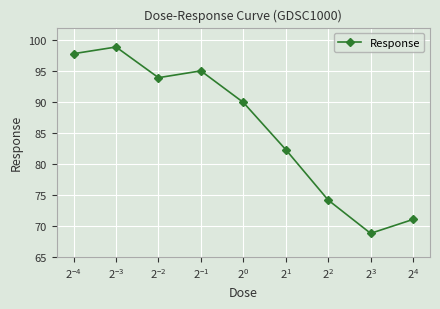

What is the average value?

85.8